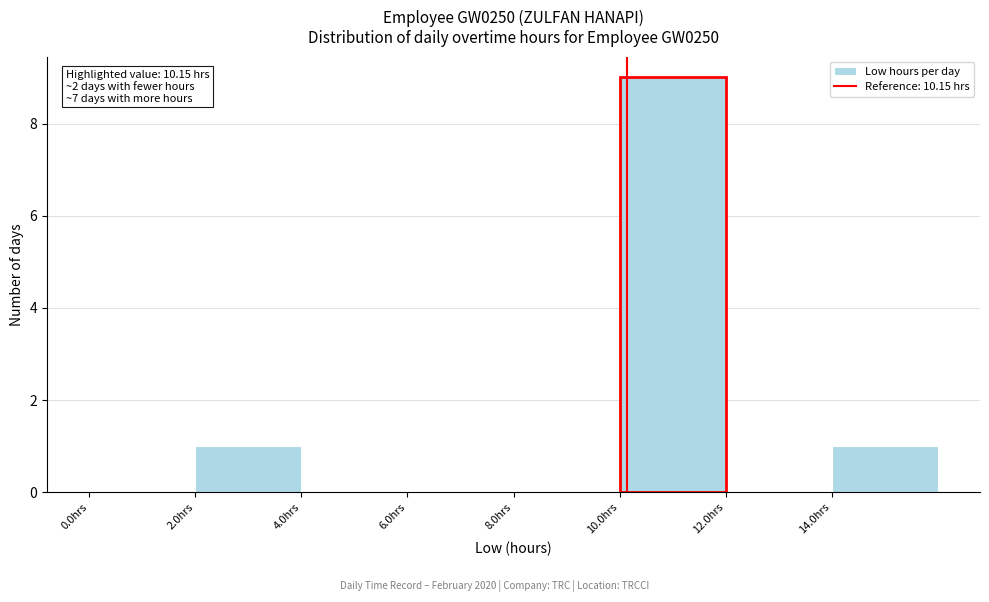

Over which range of the x-axis is the bar tallest?

10 to 12